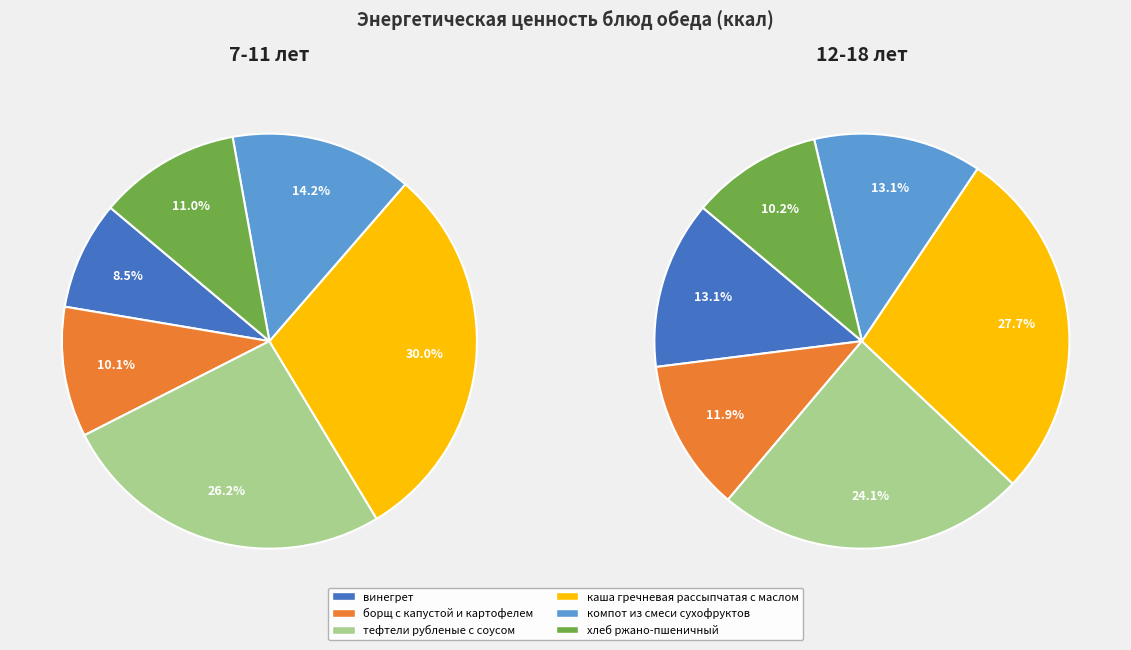

To the nearest percent, what is the difference between the largest and smallest slice percentages?

22%